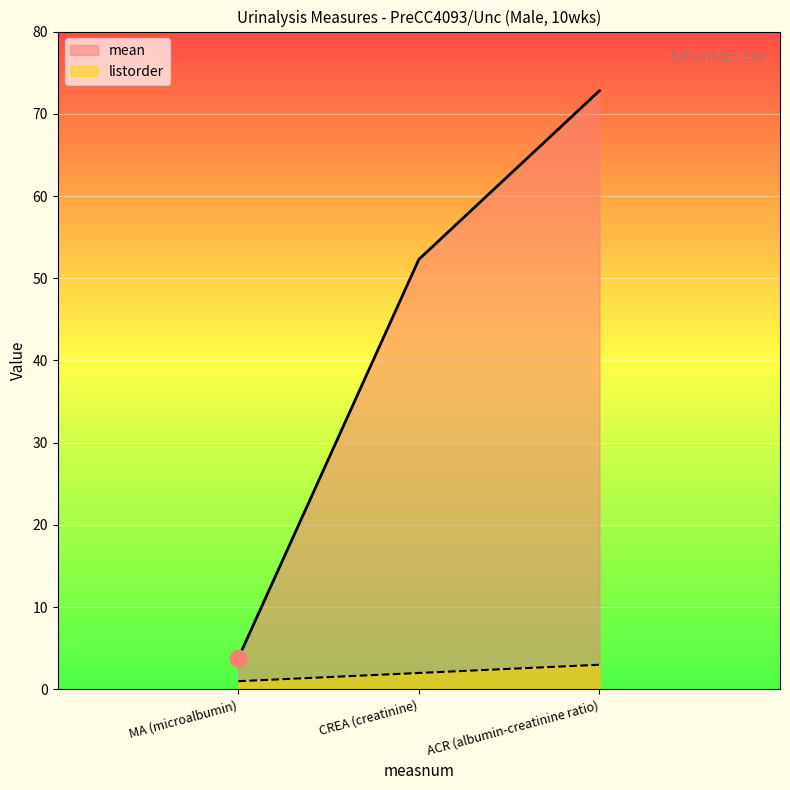

Reading left to right, transcribe all the data shown in this chart.

mean: 3.8	52.3	72.8
listorder: 1.0	2.0	3.0